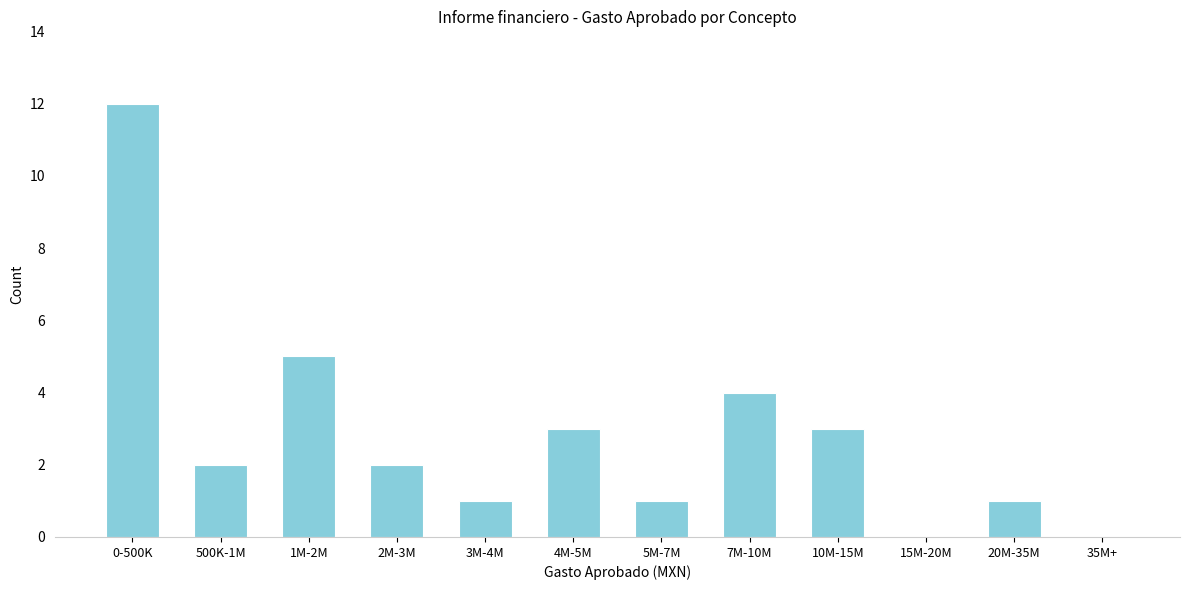

Reading left to right, what are all the values shown in this chart?

0-500K=12	500K-1M=2	1M-2M=5	2M-3M=2	3M-4M=1	4M-5M=3	5M-7M=1	7M-10M=4	10M-15M=3	15M-20M=0	20M-35M=1	35M+=0